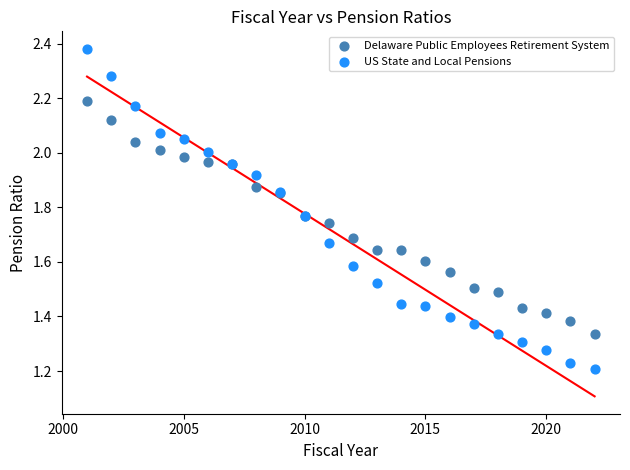

Which series contains the lowest Y value?

US State and Local Pensions